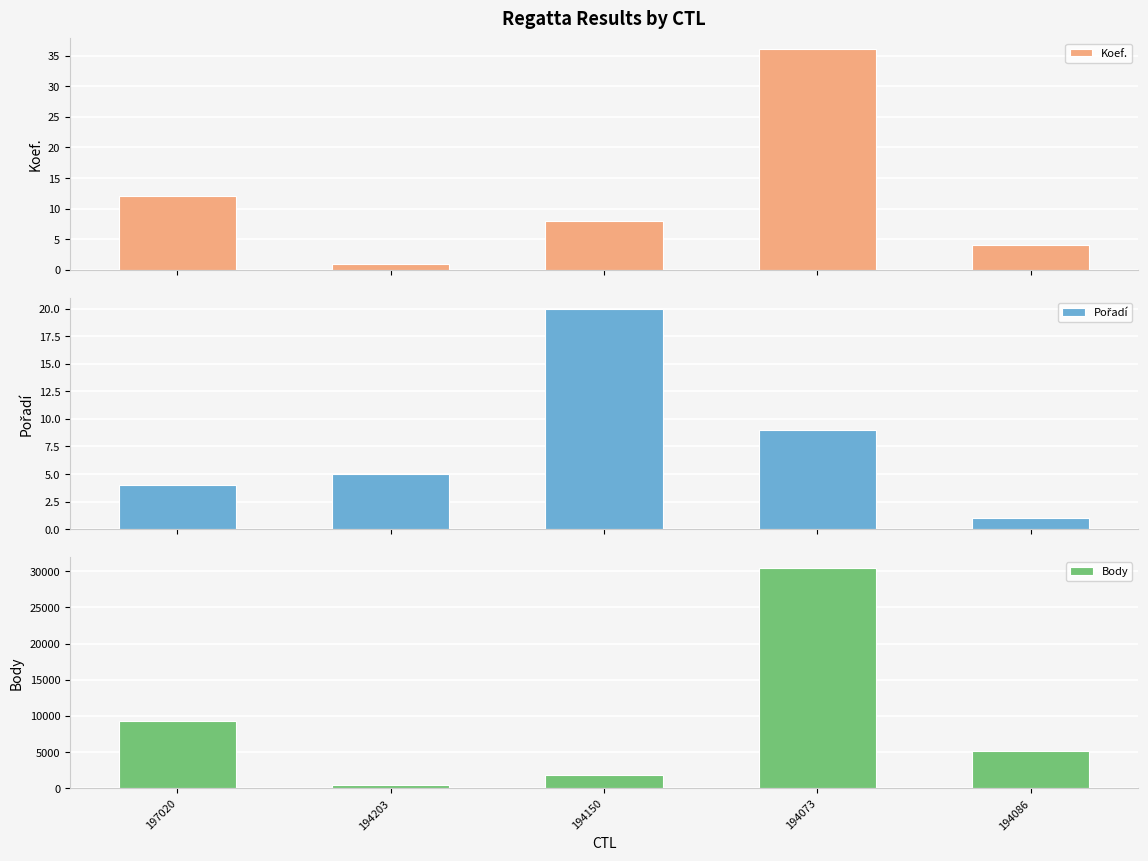

What is the average value of the Koef. series?

12